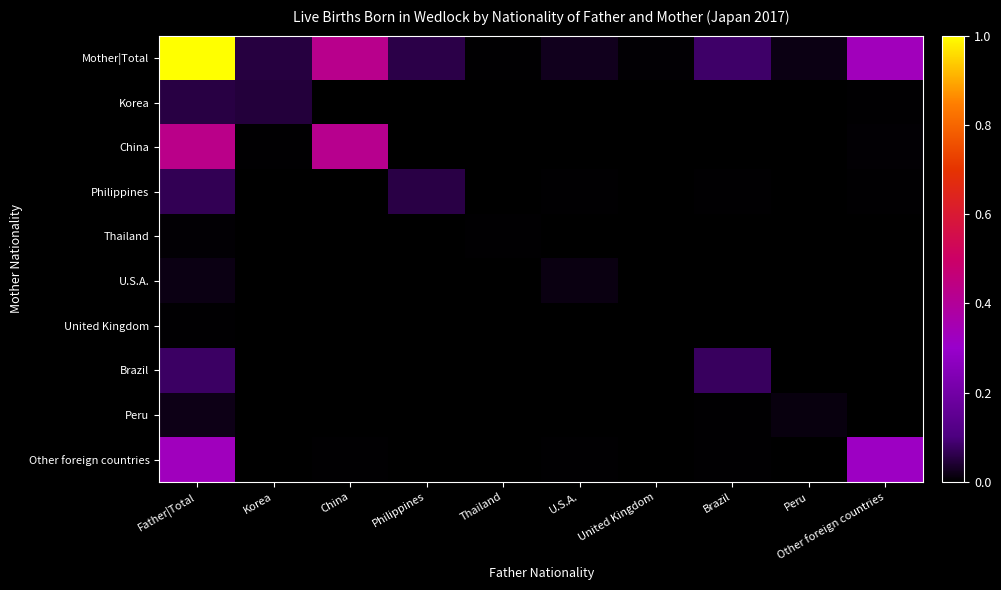

Reading right to left, extract all data points from this chart.

Mother|Total: Other foreign countries=0.3	Peru=0.0	Brazil=0.1	United Kingdom=0.0	U.S.A.=0.0	Thailand=0.0	Philippines=0.1	China=0.4	Korea=0.1	Father|Total=1.0
Korea: Other foreign countries=0.0	Peru=0.0	Brazil=0.0	United Kingdom=0.0	U.S.A.=0.0	Thailand=0.0	Philippines=0.0	China=0.0	Korea=0.0	Father|Total=0.1
China: Other foreign countries=0.0	Peru=0.0	Brazil=0.0	United Kingdom=0.0	U.S.A.=0.0	Thailand=0.0	Philippines=0.0	China=0.4	Korea=0.0	Father|Total=0.4
Philippines: Other foreign countries=0.0	Peru=0.0	Brazil=0.0	United Kingdom=0.0	U.S.A.=0.0	Thailand=0.0	Philippines=0.1	China=0.0	Korea=0.0	Father|Total=0.1
Thailand: Other foreign countries=0.0	Peru=0.0	Brazil=0.0	United Kingdom=0.0	U.S.A.=0.0	Thailand=0.0	Philippines=0.0	China=0.0	Korea=0.0	Father|Total=0.0
U.S.A.: Other foreign countries=0.0	Peru=0.0	Brazil=0.0	United Kingdom=0.0	U.S.A.=0.0	Thailand=0.0	Philippines=0.0	China=0.0	Korea=0.0	Father|Total=0.0
United Kingdom: Other foreign countries=0.0	Peru=0.0	Brazil=0.0	United Kingdom=0.0	U.S.A.=0.0	Thailand=0.0	Philippines=0.0	China=0.0	Korea=0.0	Father|Total=0.0
Brazil: Other foreign countries=0.0	Peru=0.0	Brazil=0.1	United Kingdom=0.0	U.S.A.=0.0	Thailand=0.0	Philippines=0.0	China=0.0	Korea=0.0	Father|Total=0.1
Peru: Other foreign countries=0.0	Peru=0.0	Brazil=0.0	United Kingdom=0.0	U.S.A.=0.0	Thailand=0.0	Philippines=0.0	China=0.0	Korea=0.0	Father|Total=0.0
Other foreign countries: Other foreign countries=0.3	Peru=0.0	Brazil=0.0	United Kingdom=0.0	U.S.A.=0.0	Thailand=0.0	Philippines=0.0	China=0.0	Korea=0.0	Father|Total=0.3